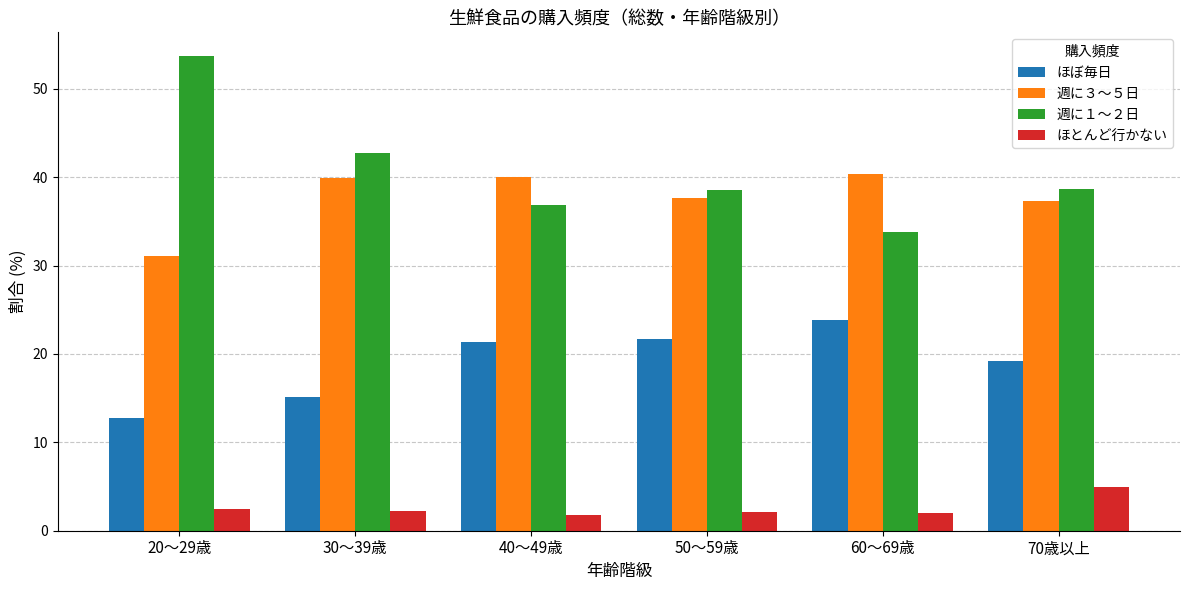

At how many categories does at least one series exceed 50?

1